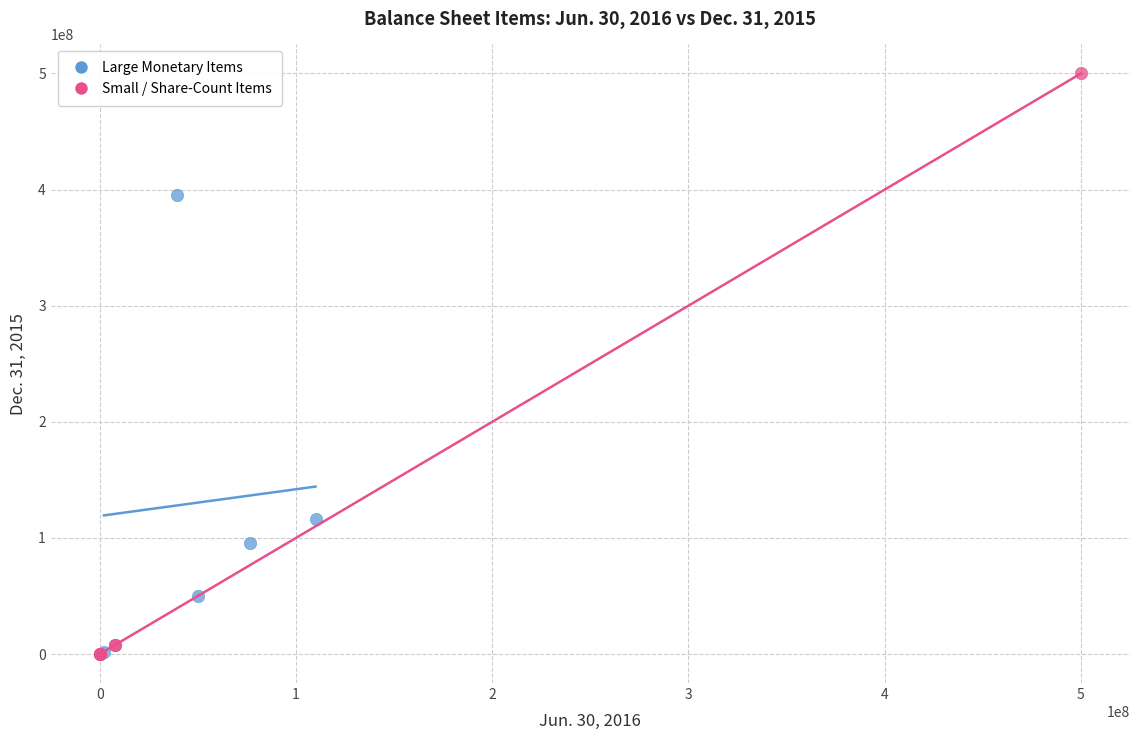

Which series has the largest Y range (max minus min)?

Small / Share-Count Items